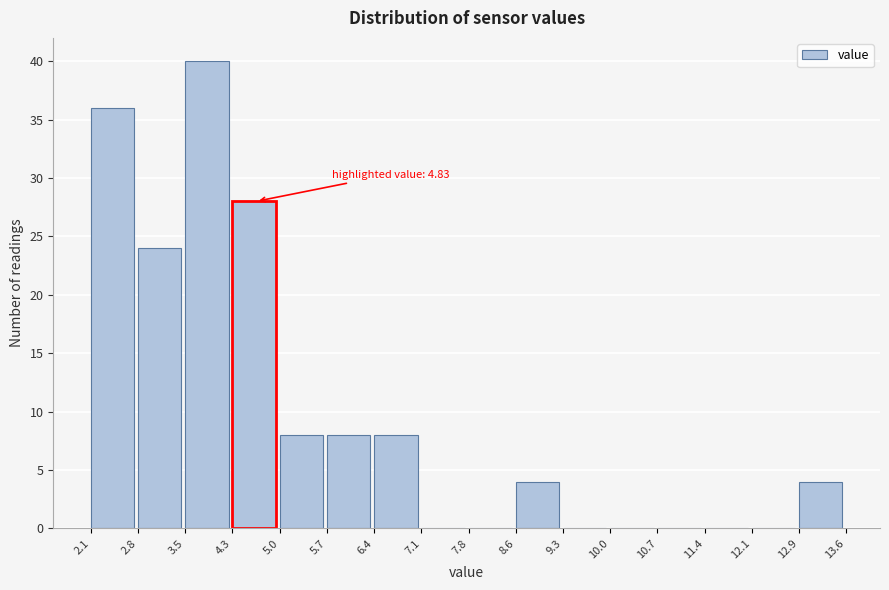

Over which range of the x-axis is the bar tallest?

3.5 to 4.3